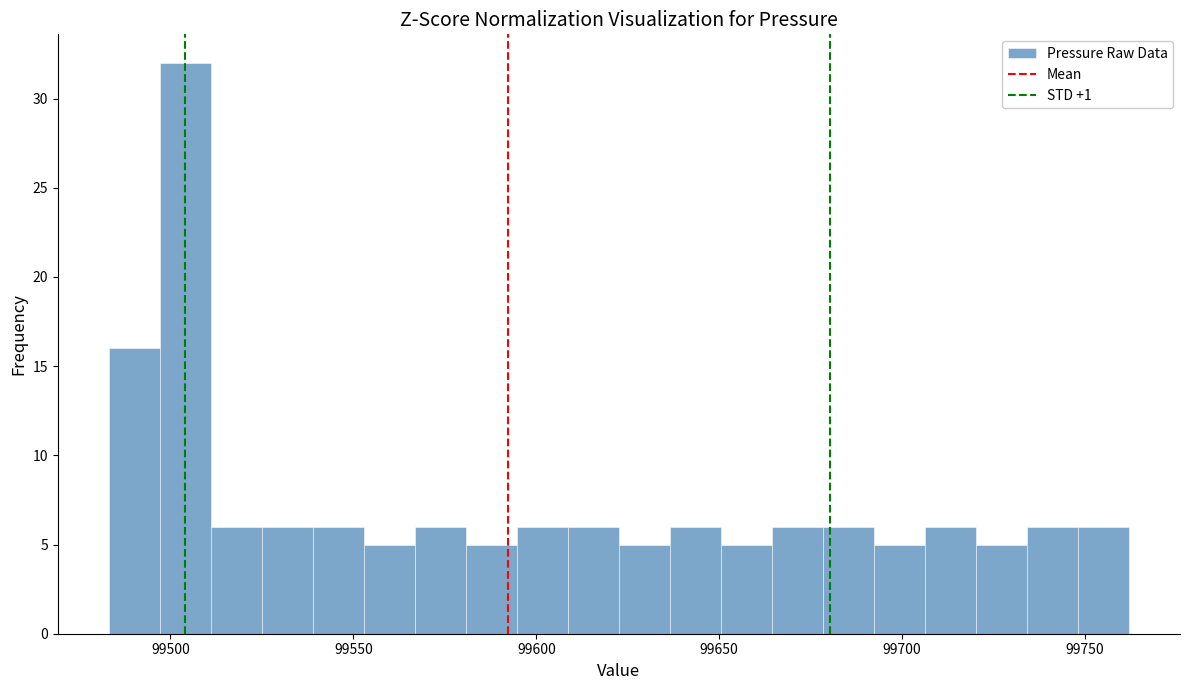

Read against the x-axis, roughly where is the centre of the tallest bar?

99505